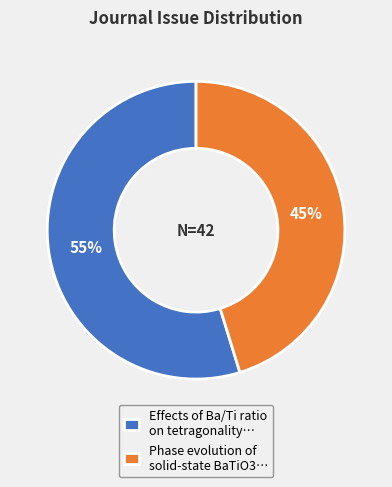

To the nearest percent, what is the difference between the largest and smallest slice percentages?

10%